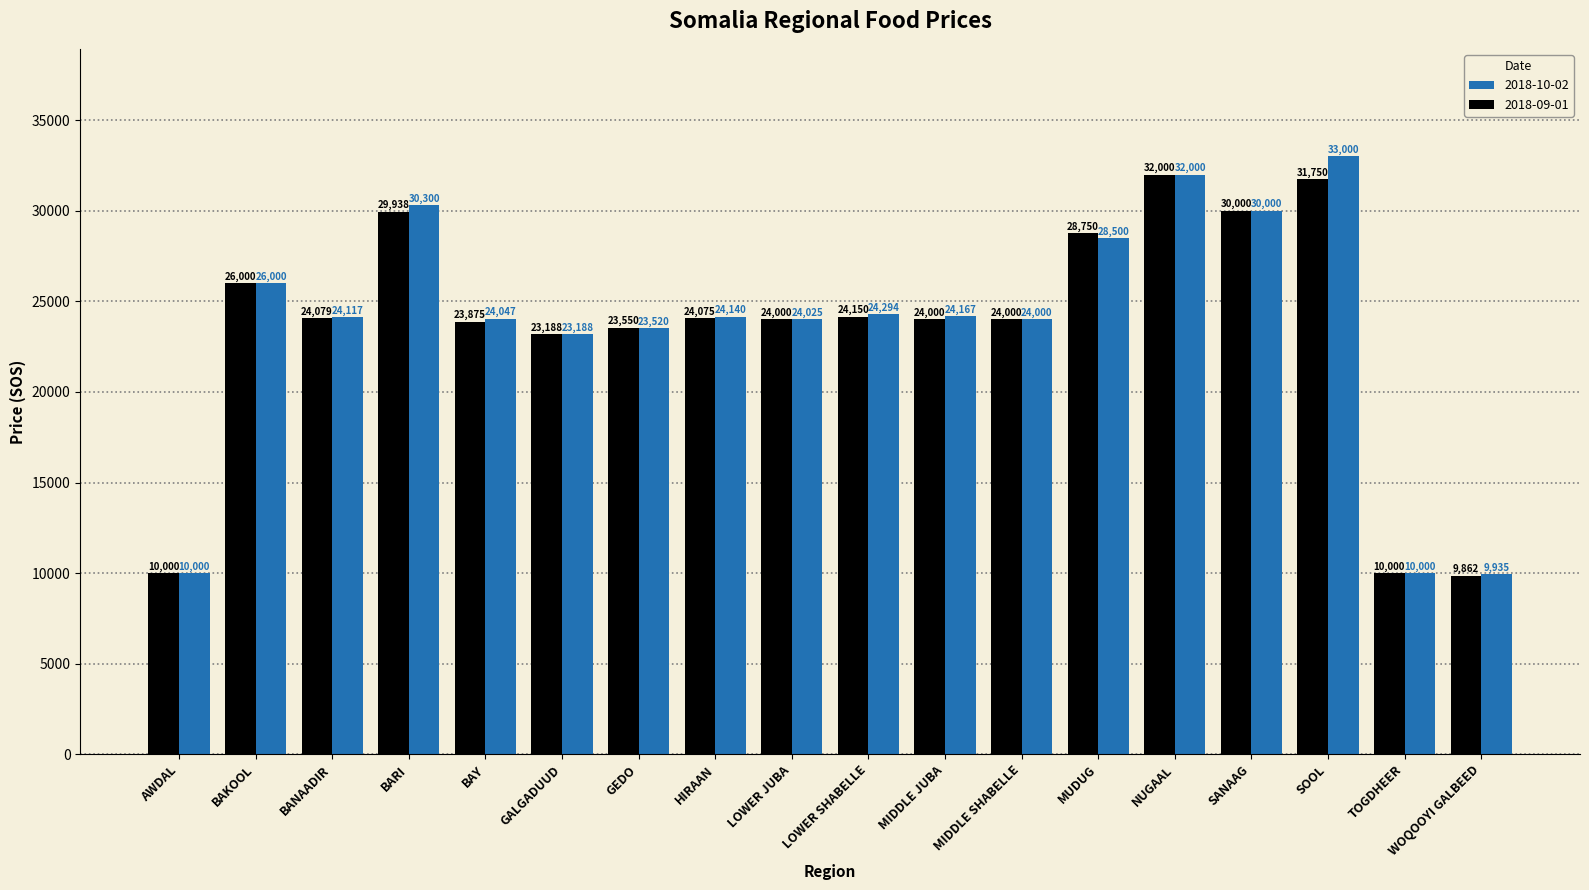

What are all the series names shown in the legend?

2018-10-02, 2018-09-01